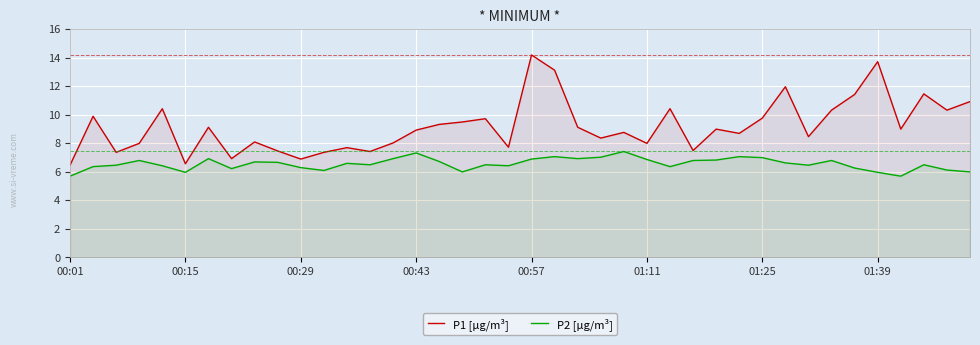

How many data points in P1 [µg/m³] are less than 9?

20